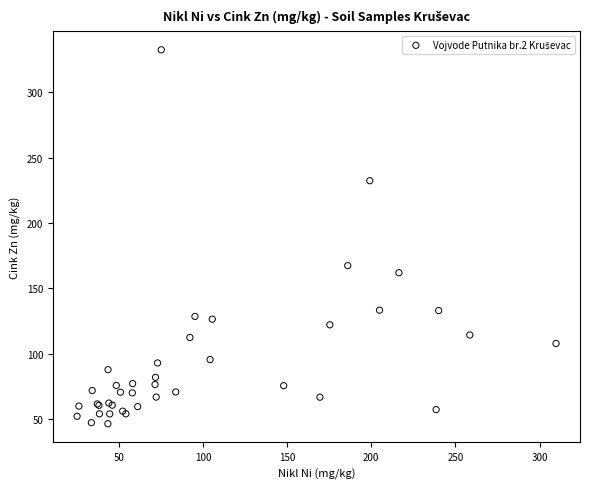

What Y value in the scatter plot is closest to 189?

167.3